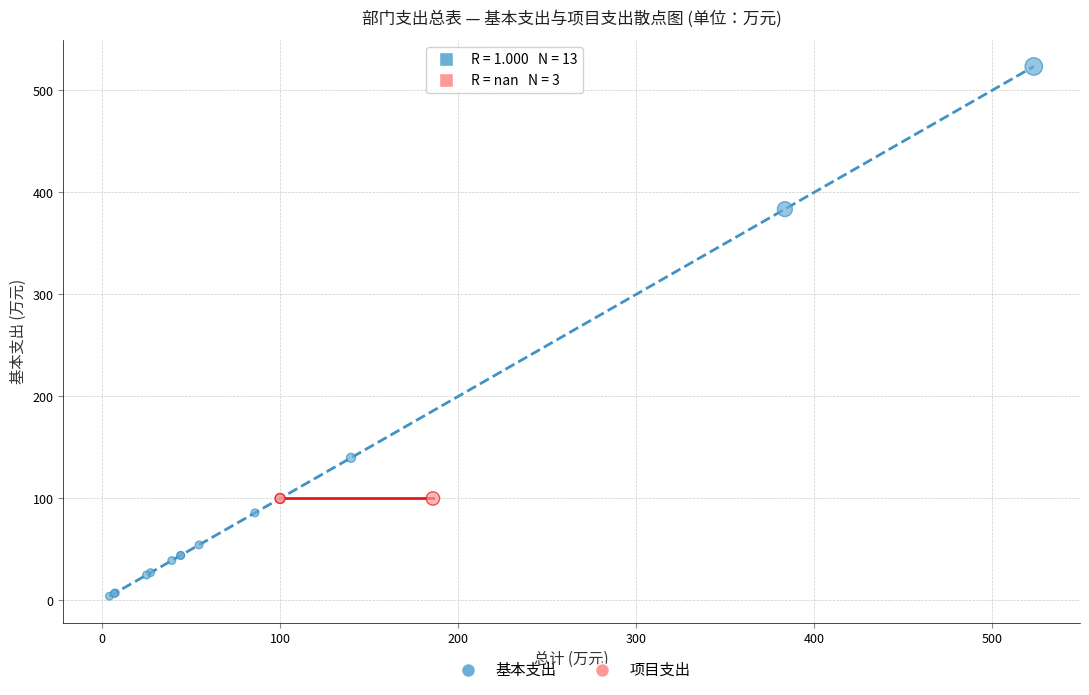

Which series reaches the minimum Y coordinate?

基本支出